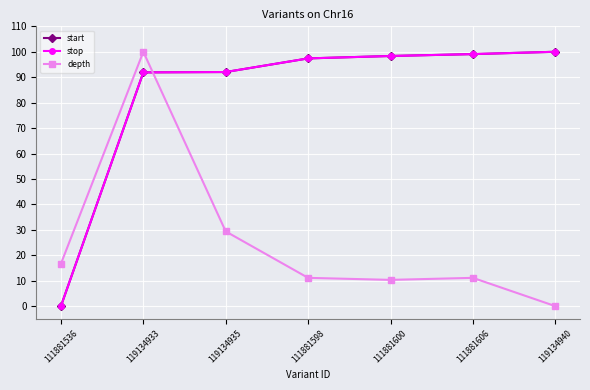

Does the chart have visible grid lines?

Yes